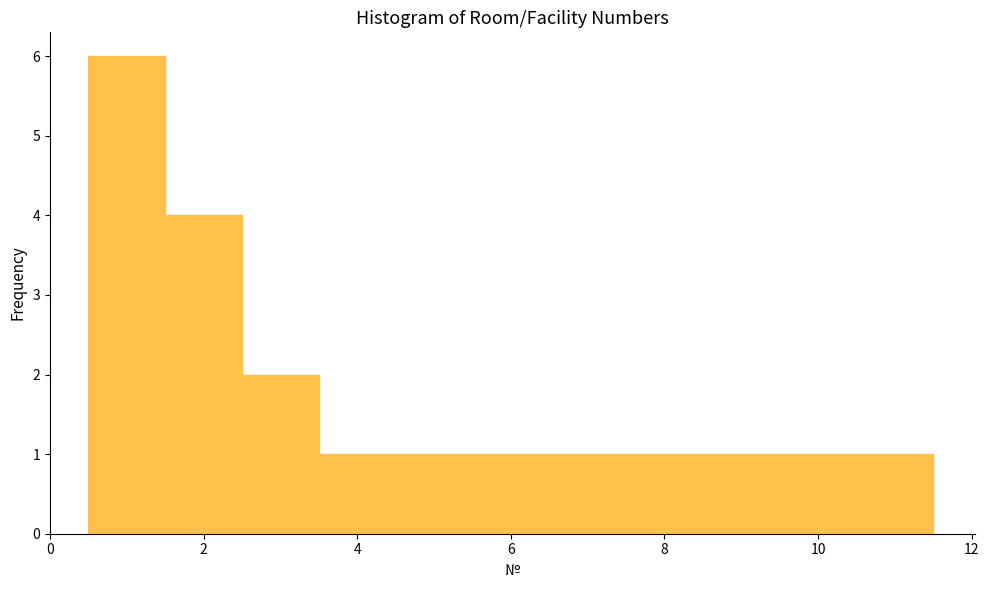

Over which range of the x-axis is the bar tallest?

0.5 to 1.5